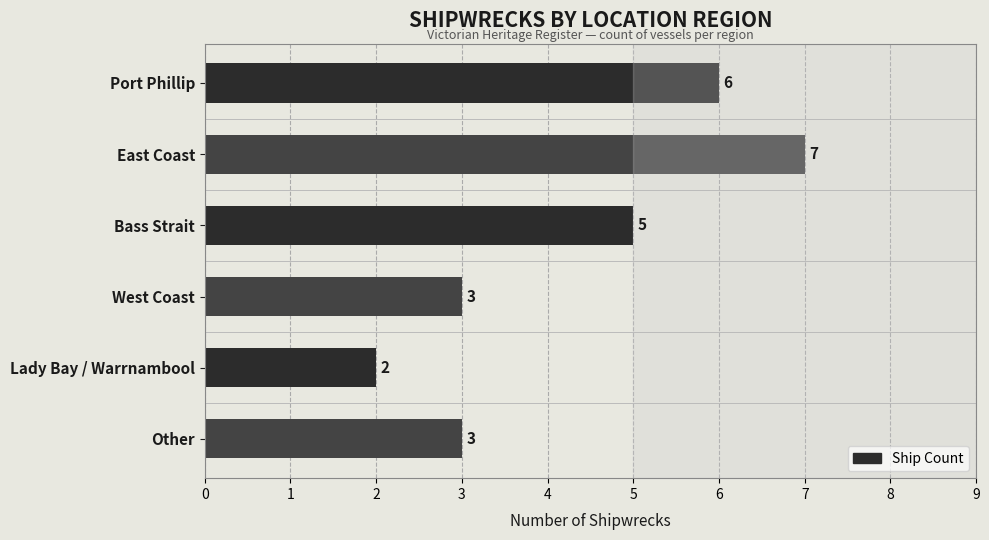

What is the sum of all values?

26